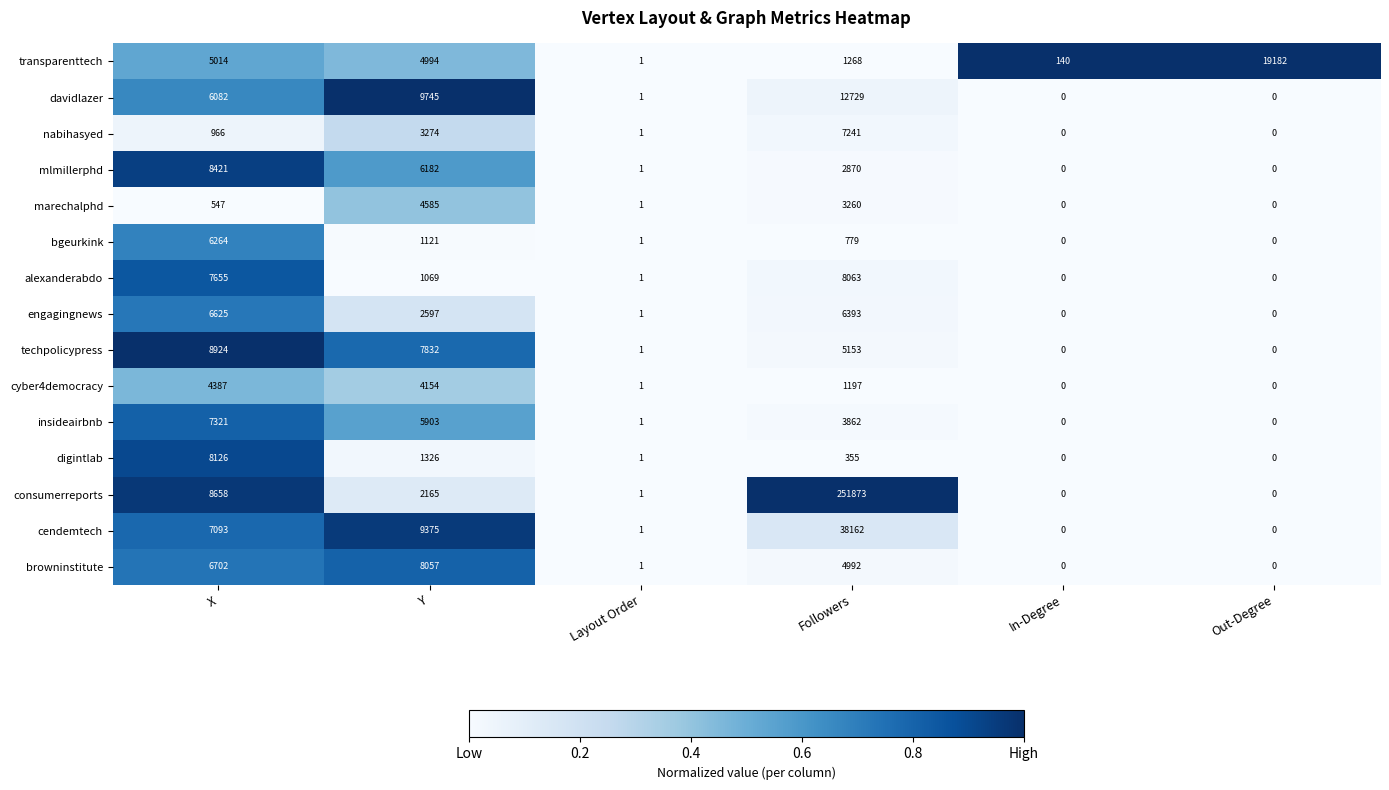

The value of techpolicypress at Out-Degree is 3141. True or false?

False